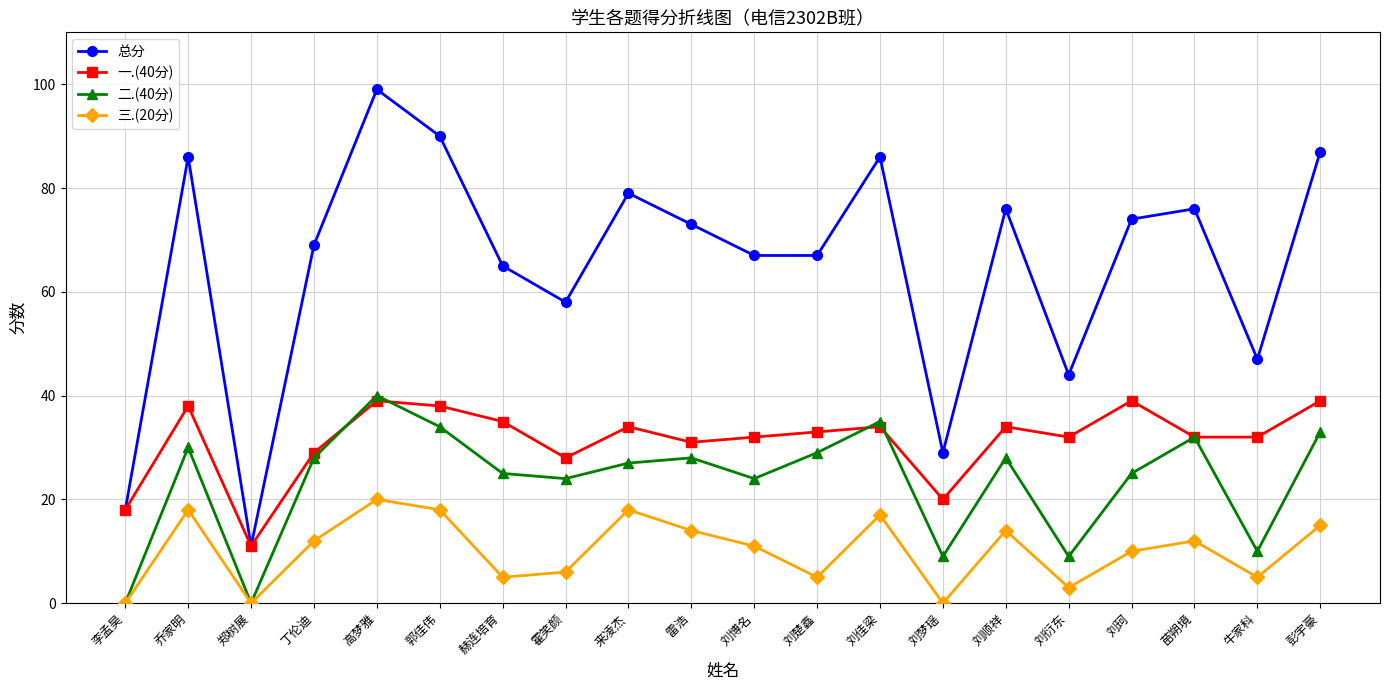

Reading left to right, extract all data points from this chart.

总分: 李孟昊=18	乔家明=86	郑树展=11	丁伦迪=69	高梦雅=99	郭佳伟=90	赫连培育=65	霍笑颜=58	来凌杰=79	雷浩=73	刘博名=67	刘楚鑫=67	刘佳梁=86	刘梦瑶=29	刘顺祥=76	刘衍东=44	刘珂=74	苗朔境=76	牛家科=47	彭宇豪=87
一.(40分): 李孟昊=18	乔家明=38	郑树展=11	丁伦迪=29	高梦雅=39	郭佳伟=38	赫连培育=35	霍笑颜=28	来凌杰=34	雷浩=31	刘博名=32	刘楚鑫=33	刘佳梁=34	刘梦瑶=20	刘顺祥=34	刘衍东=32	刘珂=39	苗朔境=32	牛家科=32	彭宇豪=39
二.(40分): 李孟昊=0	乔家明=30	郑树展=0	丁伦迪=28	高梦雅=40	郭佳伟=34	赫连培育=25	霍笑颜=24	来凌杰=27	雷浩=28	刘博名=24	刘楚鑫=29	刘佳梁=35	刘梦瑶=9	刘顺祥=28	刘衍东=9	刘珂=25	苗朔境=32	牛家科=10	彭宇豪=33
三.(20分): 李孟昊=0	乔家明=18	郑树展=0	丁伦迪=12	高梦雅=20	郭佳伟=18	赫连培育=5	霍笑颜=6	来凌杰=18	雷浩=14	刘博名=11	刘楚鑫=5	刘佳梁=17	刘梦瑶=0	刘顺祥=14	刘衍东=3	刘珂=10	苗朔境=12	牛家科=5	彭宇豪=15